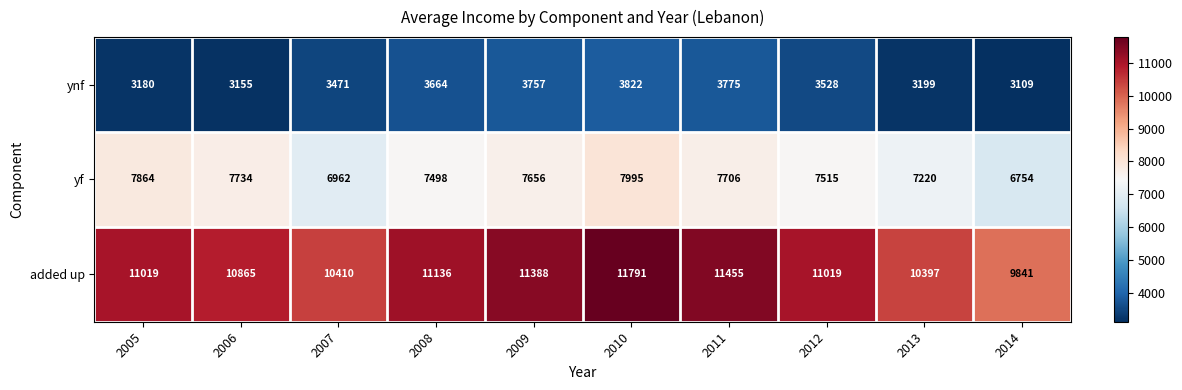

The value of ynf at 2012 is 1770. True or false?

False